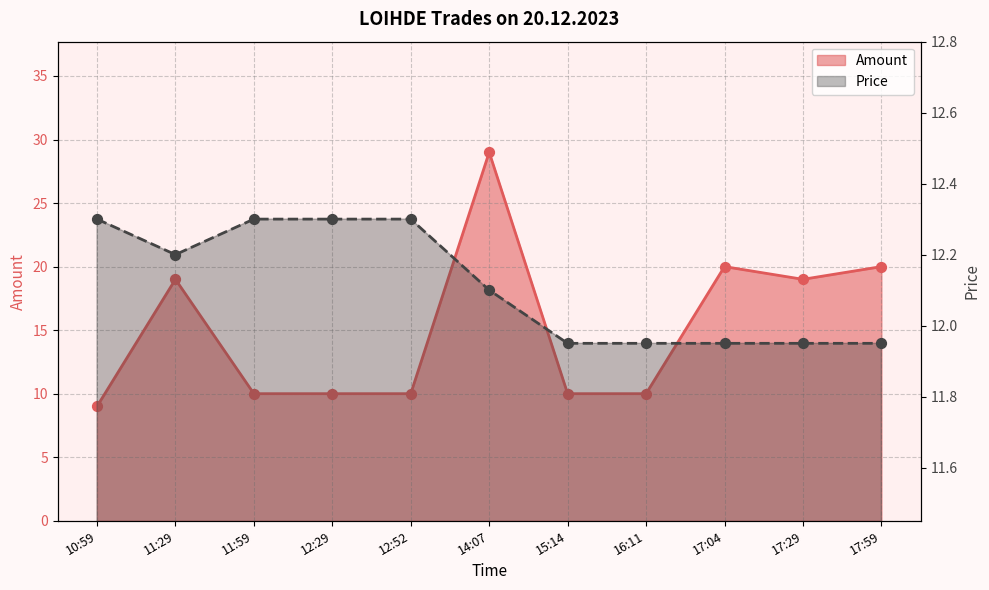

Which series has the largest total across all categories?

Amount